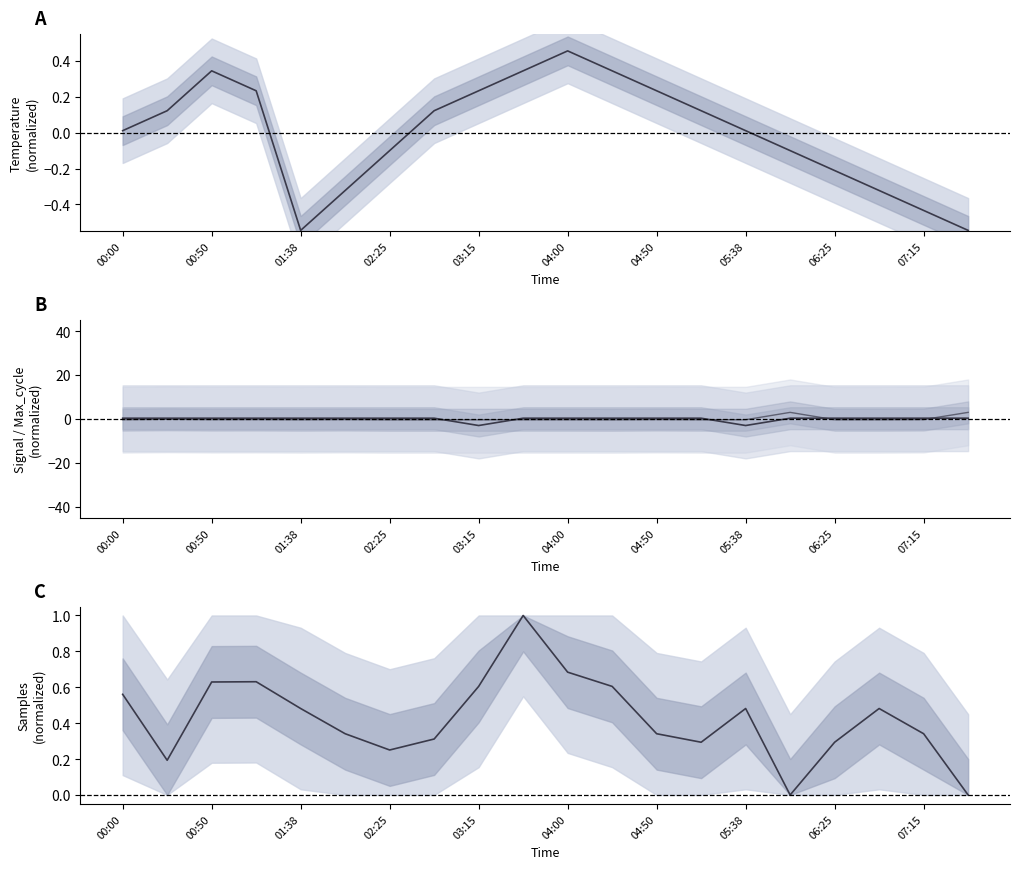

How many data points in Signal are less than 0?

2